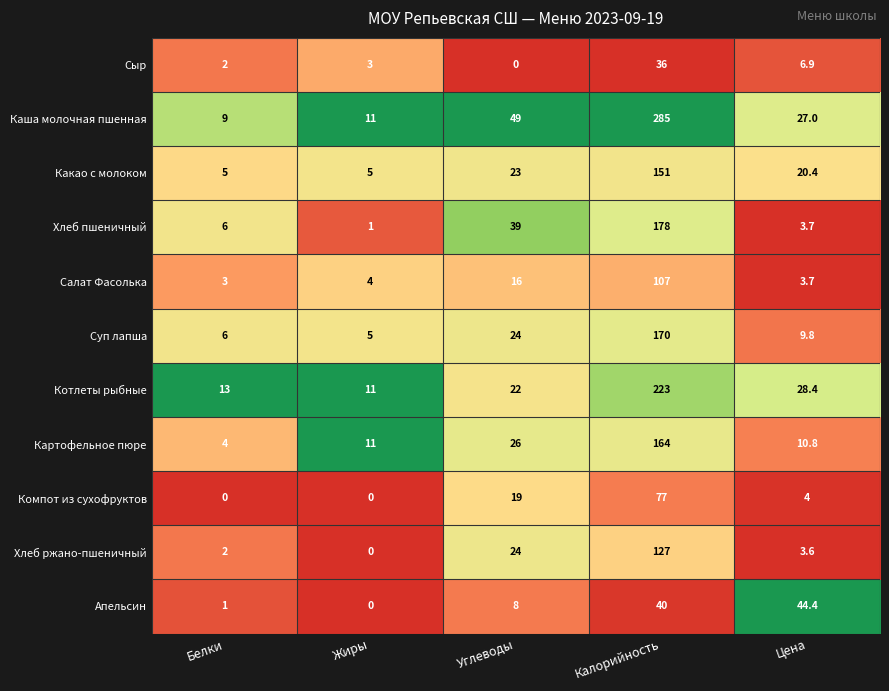

At which category is the sum across all series the highest?

Калорийность